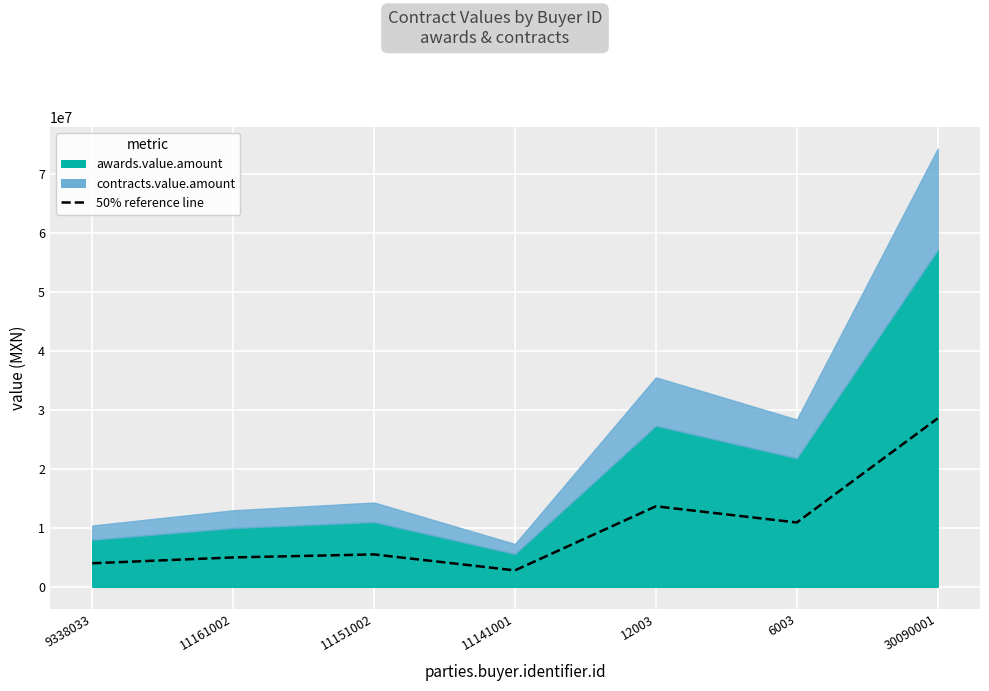

How many data points does each series have?

7